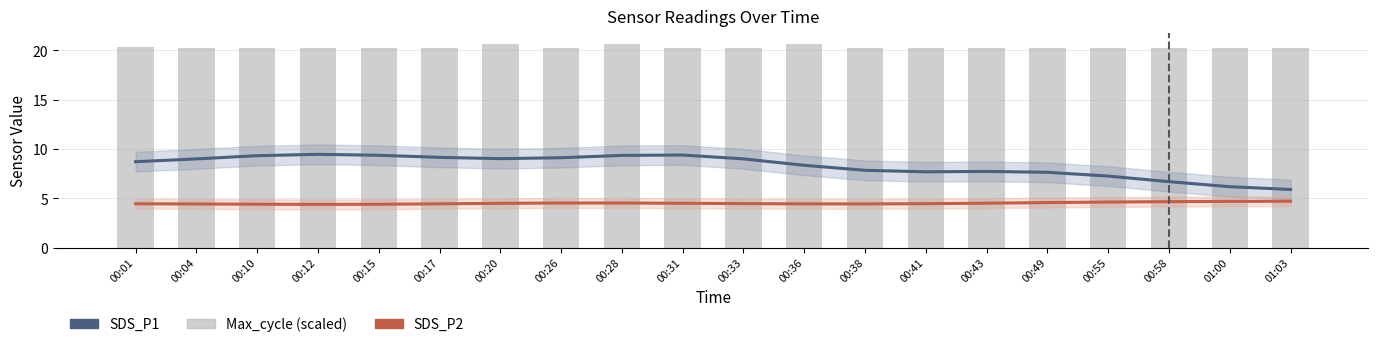

What is the label of the 20th bar from the right?

00:01